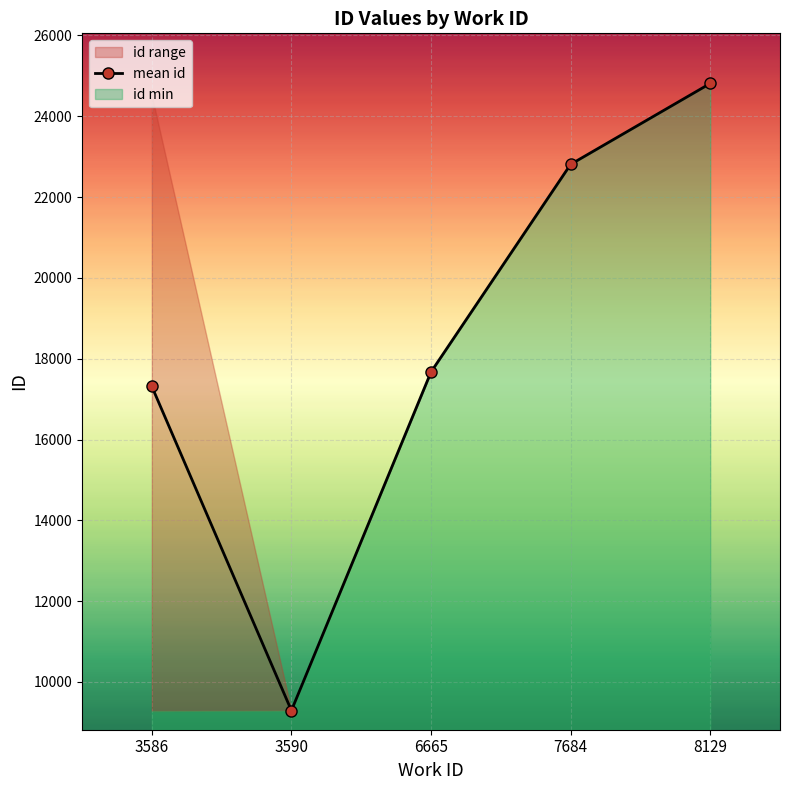

Which category has the lowest value across all series?

3590